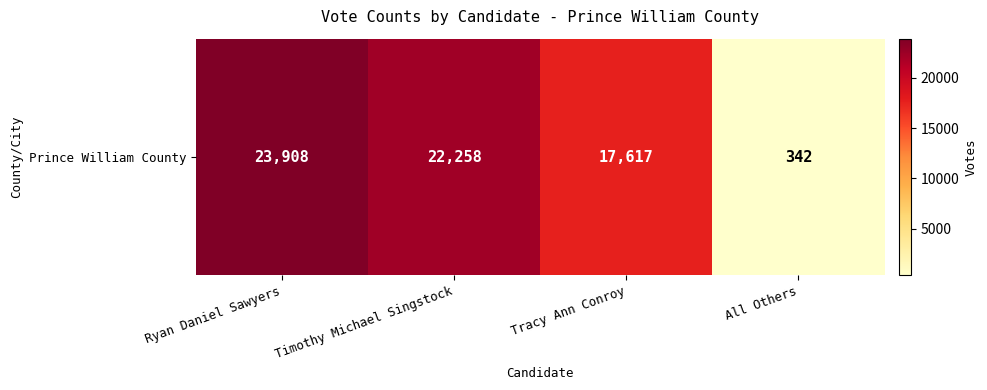

Count the number of categories in the chart.

4